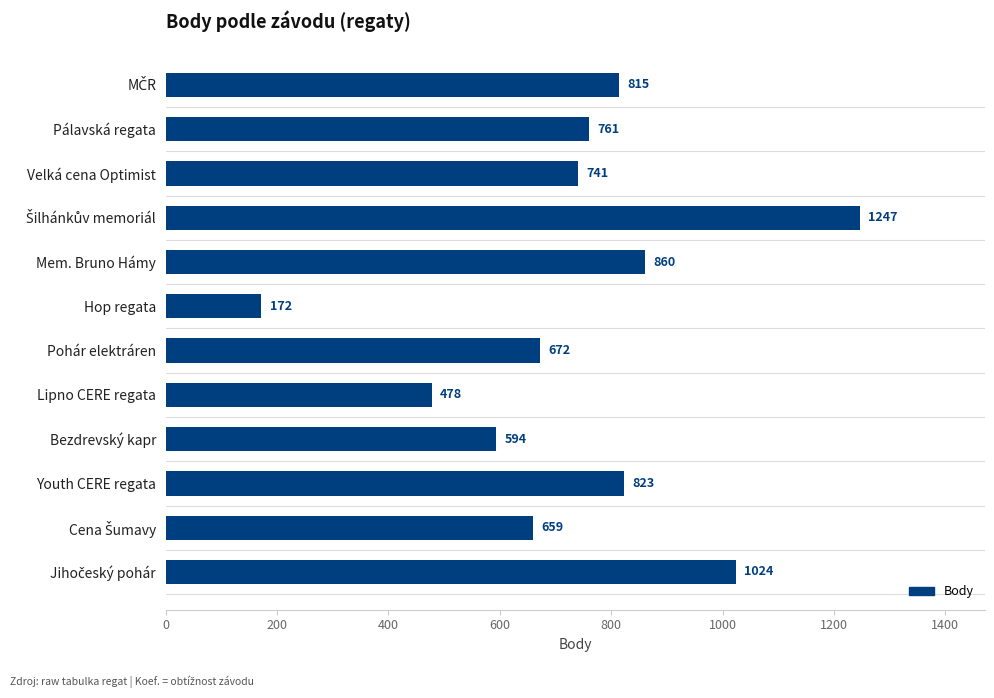

Approximately how many times larger is the value at Lipno CERE regata compared to Hop regata?

2.8